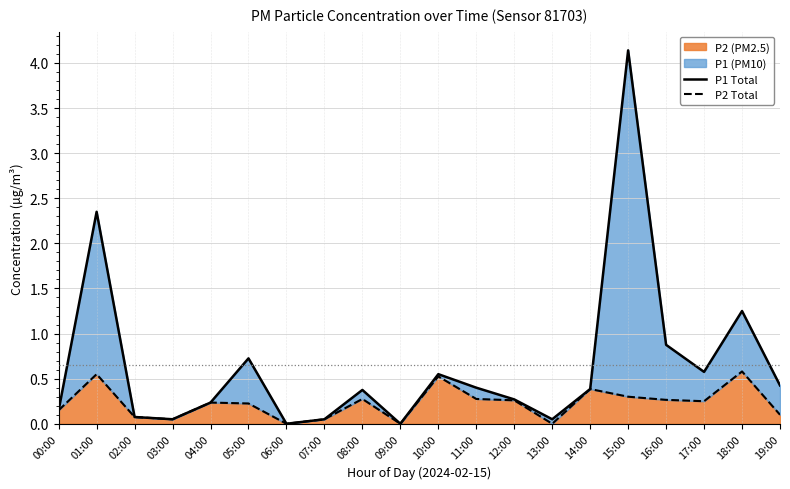

What is the sum of the P1 Total values at 11:00 and 10:00?

1.0